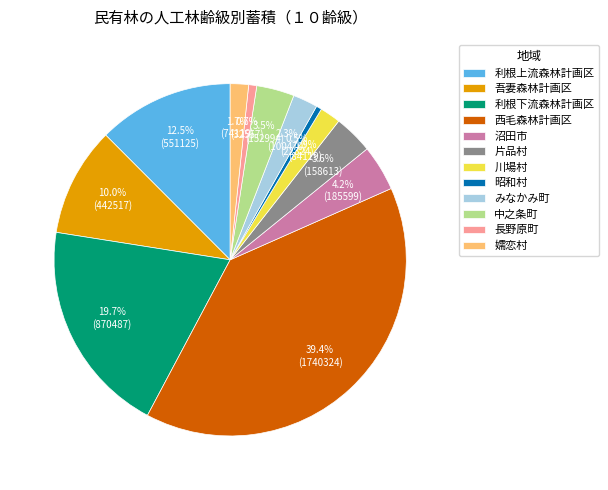

Count the number of slices in the pie.

12